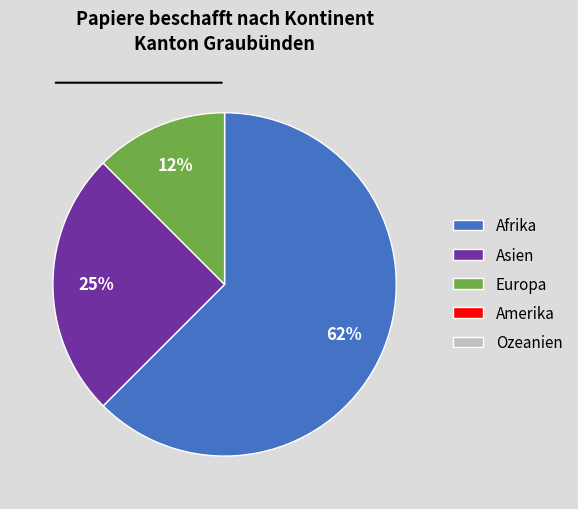

Does any single category account for the majority?

Yes